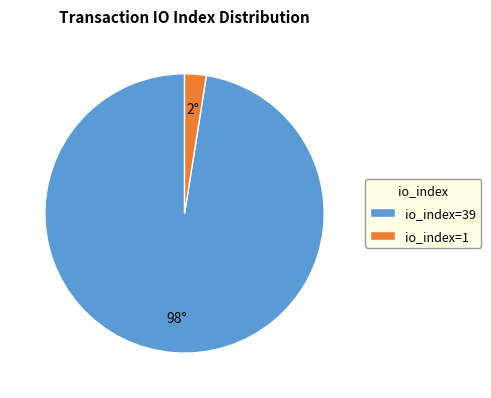

What is the ratio of the value at io_index=39 to the value at io_index=1?

39.0